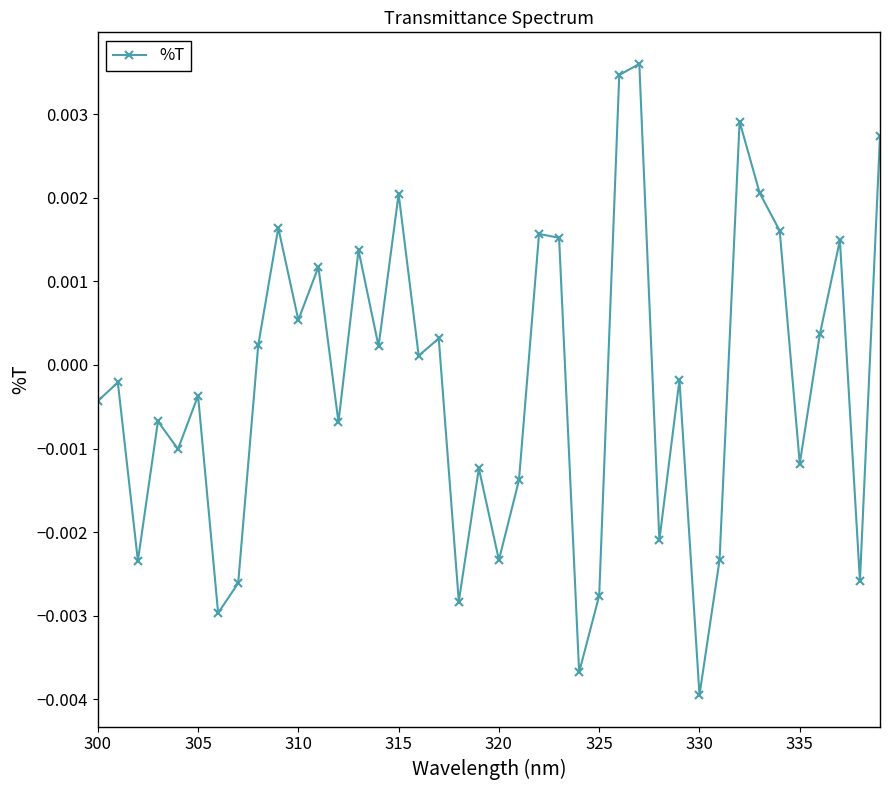

True or false: the data has more than 2 interior local peaks.

True